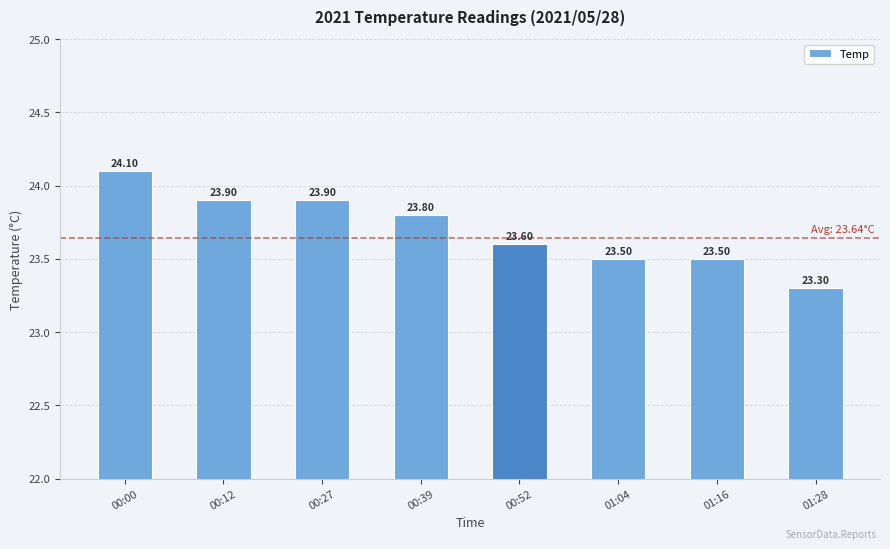

Are the bars grouped side by side (vs. stacked)?

No